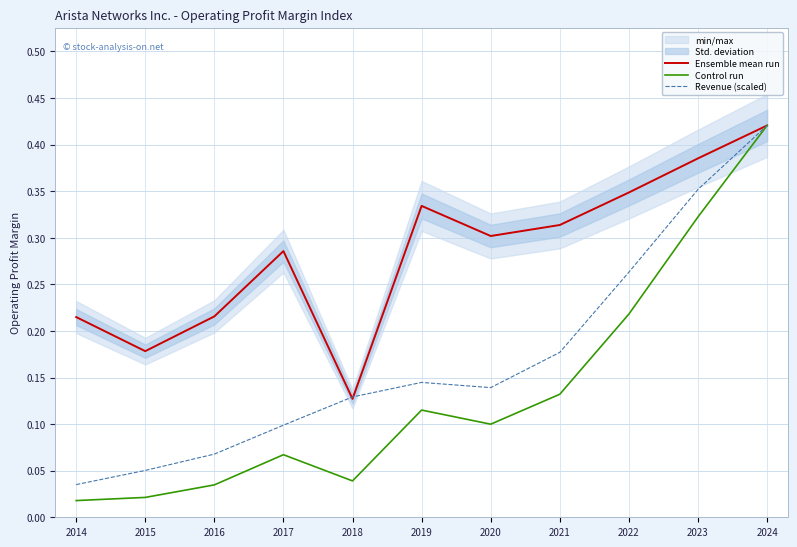

At which category does the chart reach its peak across all series?

2024